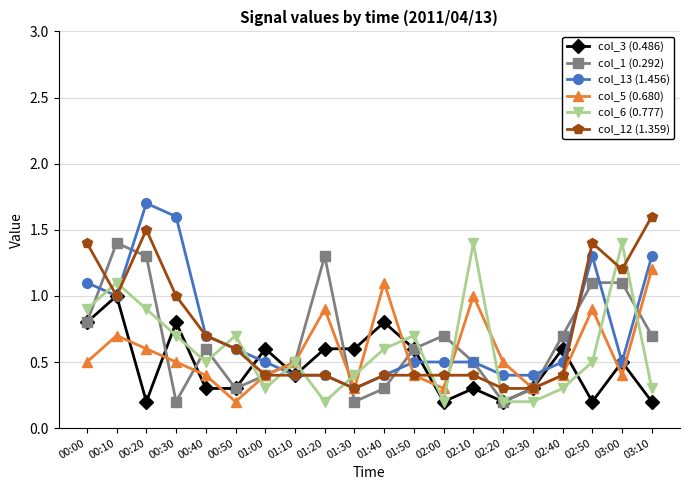

Reading left to right, what are all the values shown in this chart?

col_3 (0.486): 00:00=0.8	00:10=1.0	00:20=0.2	00:30=0.8	00:40=0.3	00:50=0.3	01:00=0.6	01:10=0.4	01:20=0.6	01:30=0.6	01:40=0.8	01:50=0.6	02:00=0.2	02:10=0.3	02:20=0.2	02:30=0.3	02:40=0.6	02:50=0.2	03:00=0.5	03:10=0.2
col_1 (0.292): 00:00=0.8	00:10=1.4	00:20=1.3	00:30=0.2	00:40=0.6	00:50=0.3	01:00=0.4	01:10=0.5	01:20=1.3	01:30=0.2	01:40=0.3	01:50=0.6	02:00=0.7	02:10=0.5	02:20=0.2	02:30=0.3	02:40=0.7	02:50=1.1	03:00=1.1	03:10=0.7
col_13 (1.456): 00:00=1.1	00:10=1.0	00:20=1.7	00:30=1.6	00:40=0.7	00:50=0.6	01:00=0.5	01:10=0.4	01:20=0.4	01:30=0.3	01:40=0.4	01:50=0.5	02:00=0.5	02:10=0.5	02:20=0.4	02:30=0.4	02:40=0.5	02:50=1.3	03:00=0.5	03:10=1.3
col_5 (0.680): 00:00=0.5	00:10=0.7	00:20=0.6	00:30=0.5	00:40=0.4	00:50=0.2	01:00=0.4	01:10=0.5	01:20=0.9	01:30=0.3	01:40=1.1	01:50=0.4	02:00=0.3	02:10=1.0	02:20=0.5	02:30=0.3	02:40=0.4	02:50=0.9	03:00=0.4	03:10=1.2
col_6 (0.777): 00:00=0.9	00:10=1.1	00:20=0.9	00:30=0.7	00:40=0.5	00:50=0.7	01:00=0.3	01:10=0.5	01:20=0.2	01:30=0.4	01:40=0.6	01:50=0.7	02:00=0.2	02:10=1.4	02:20=0.2	02:30=0.2	02:40=0.3	02:50=0.5	03:00=1.4	03:10=0.3
col_12 (1.359): 00:00=1.4	00:10=1.0	00:20=1.5	00:30=1.0	00:40=0.7	00:50=0.6	01:00=0.4	01:10=0.4	01:20=0.4	01:30=0.3	01:40=0.4	01:50=0.4	02:00=0.4	02:10=0.4	02:20=0.3	02:30=0.3	02:40=0.4	02:50=1.4	03:00=1.2	03:10=1.6